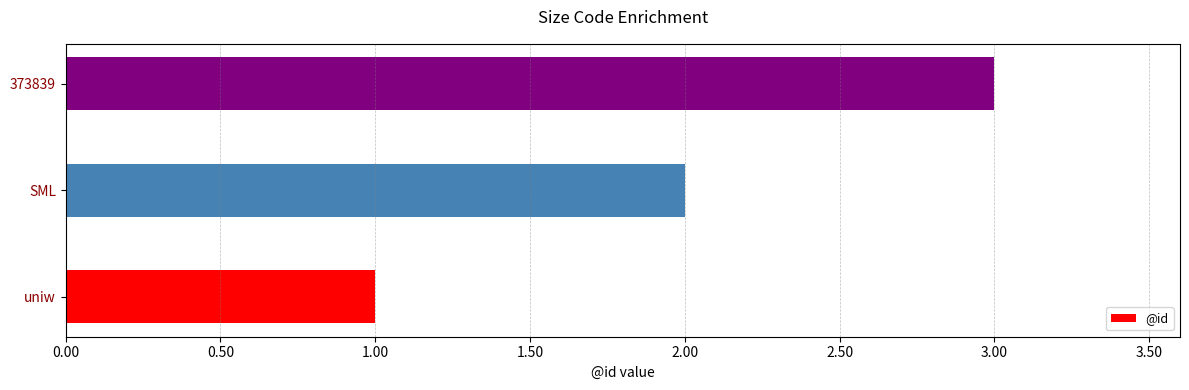

What is the sum of the values at 373839 and uniw?

4